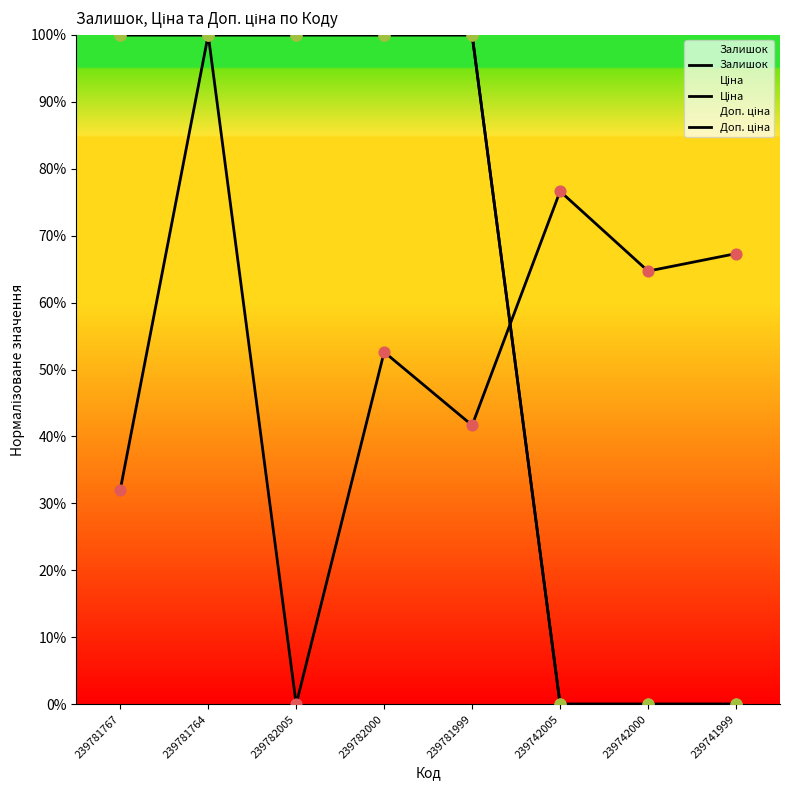

At how many categories does at least one series exceed 38?

8